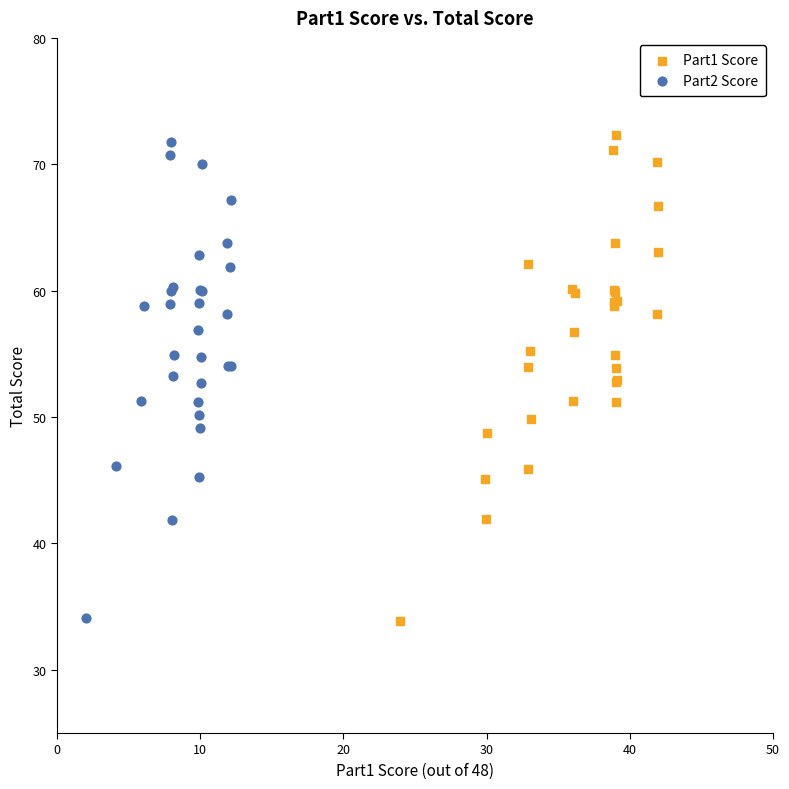

Which series has the widest spread of Y values?

Part1 Score